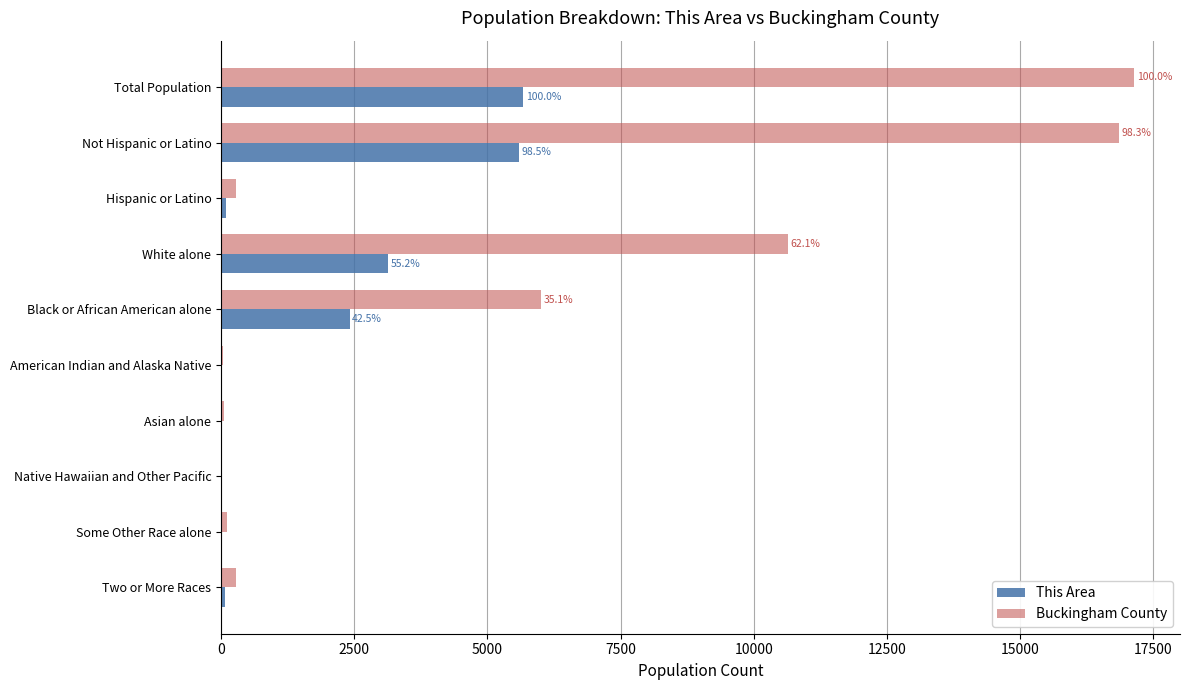

At which label is Buckingham County closest to 8574?

White alone